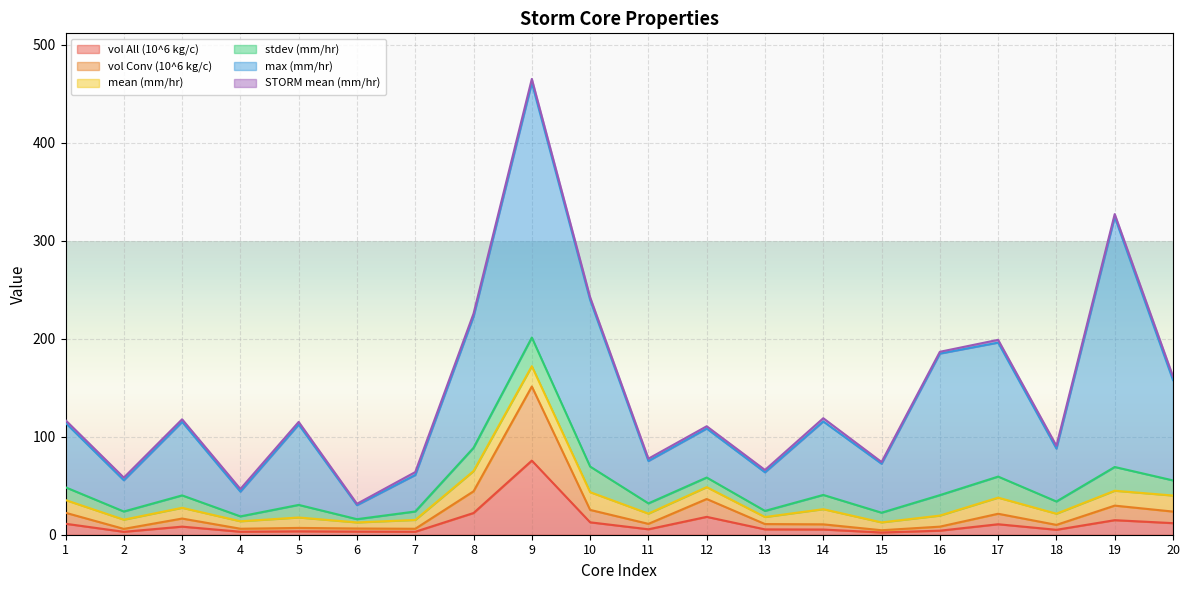

At how many categories does at least one series exceed 246?

2